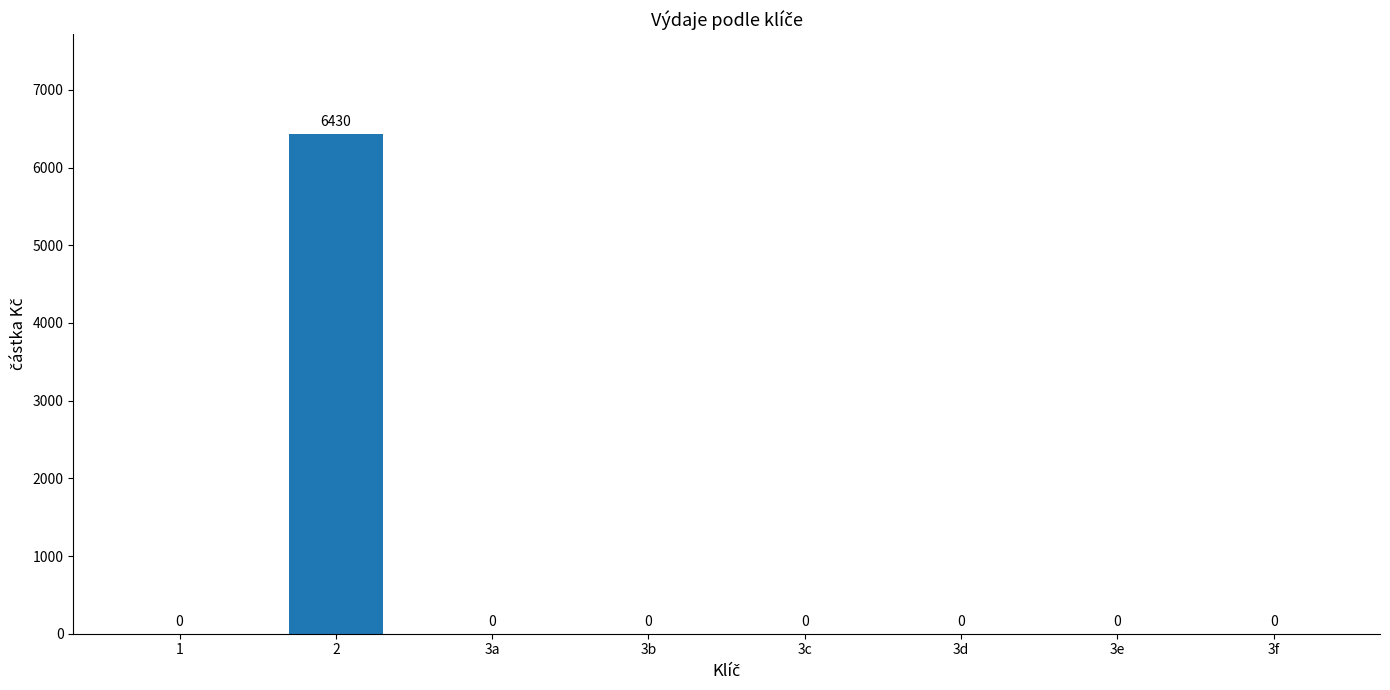

How many categories are shown in the chart?

8